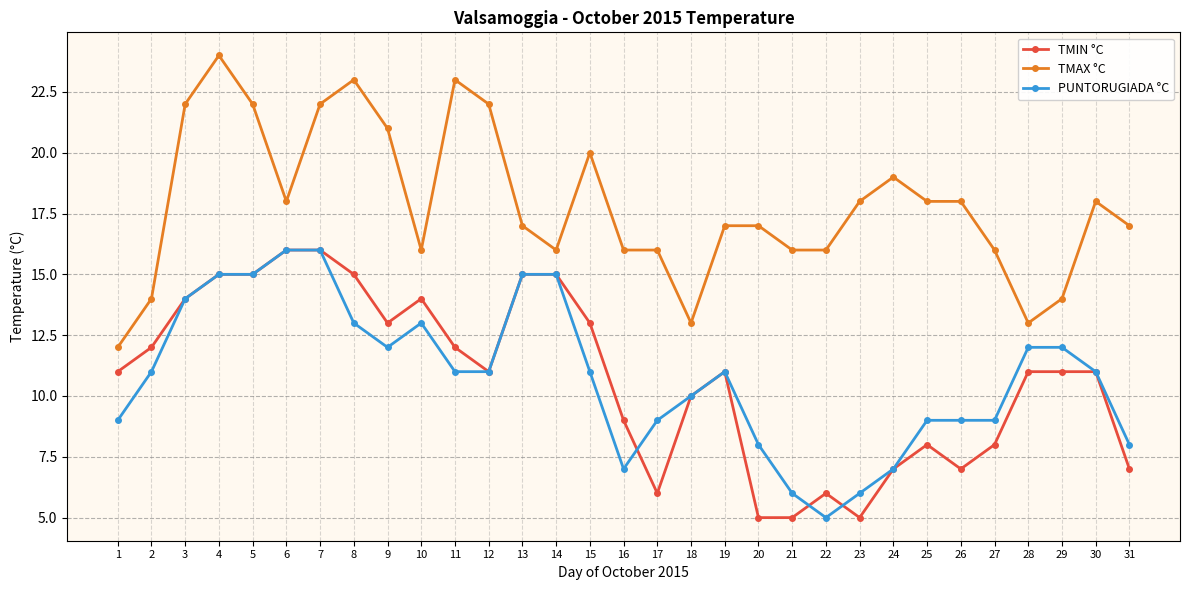

Where is the first local maximum for TMAX °C?

4